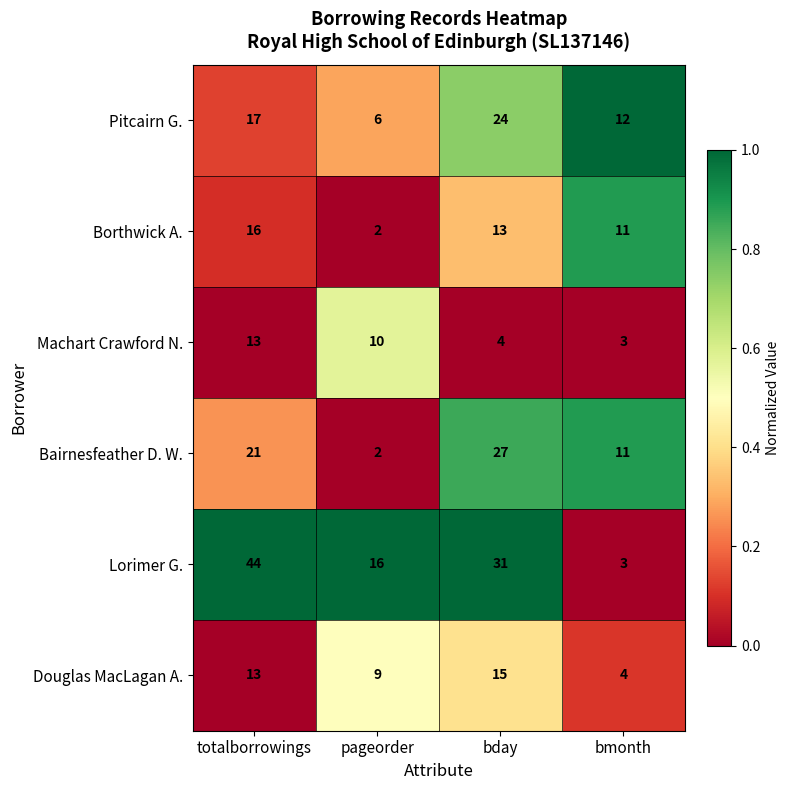

What is the spread (max minus min) of values at pageorder?

14